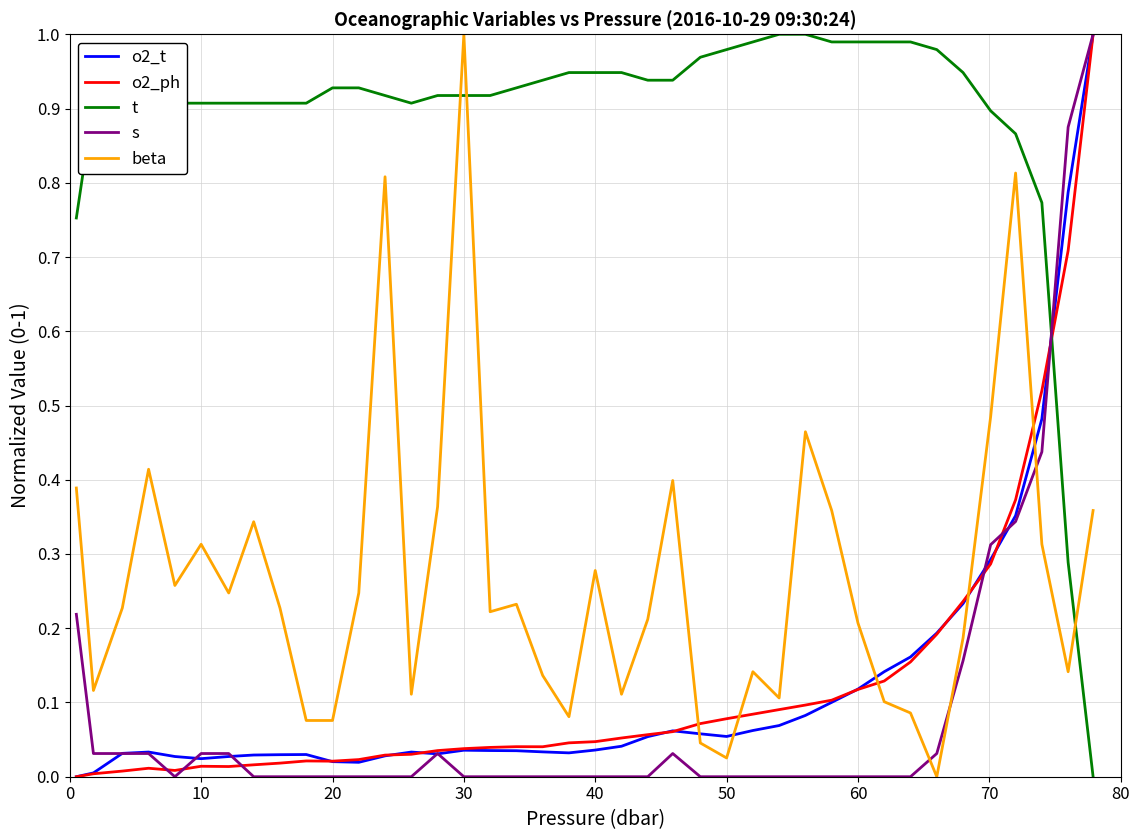

Which series ends up on top after the final intersection of o2_ph and t?

o2_ph